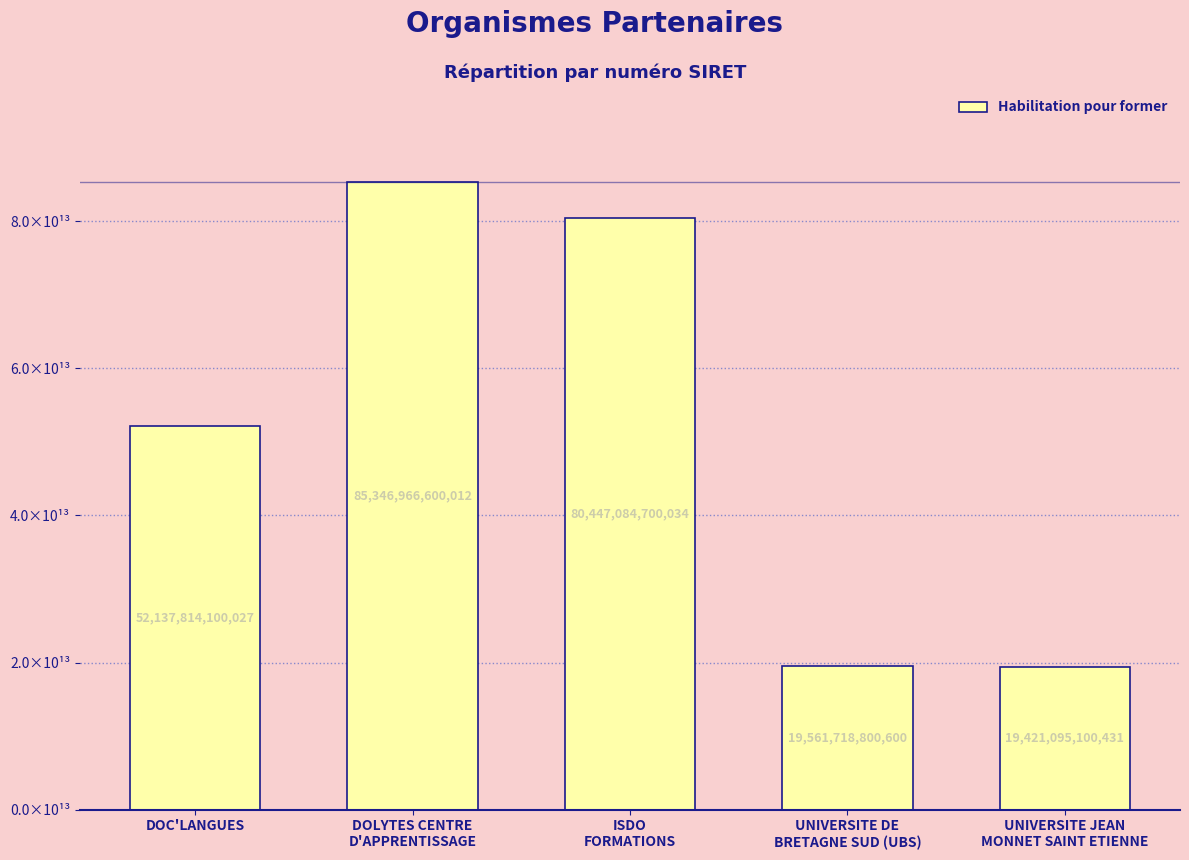

Are the bars horizontal?

No